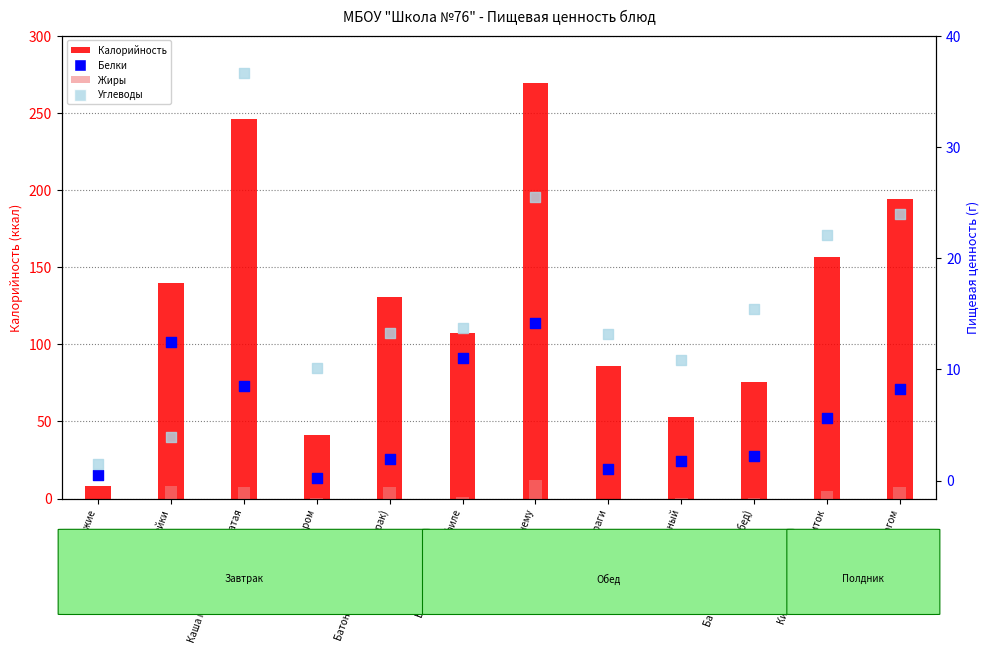

At how many categories does at least one series exceed 58?

9